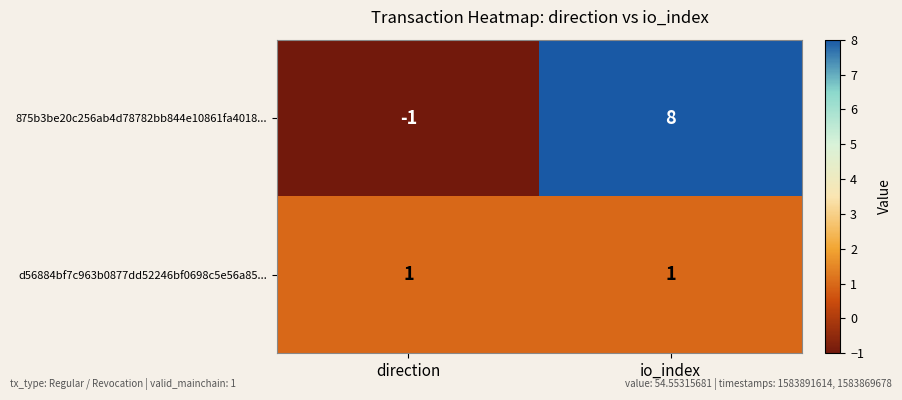

At how many categories does at least one series exceed 4?

1